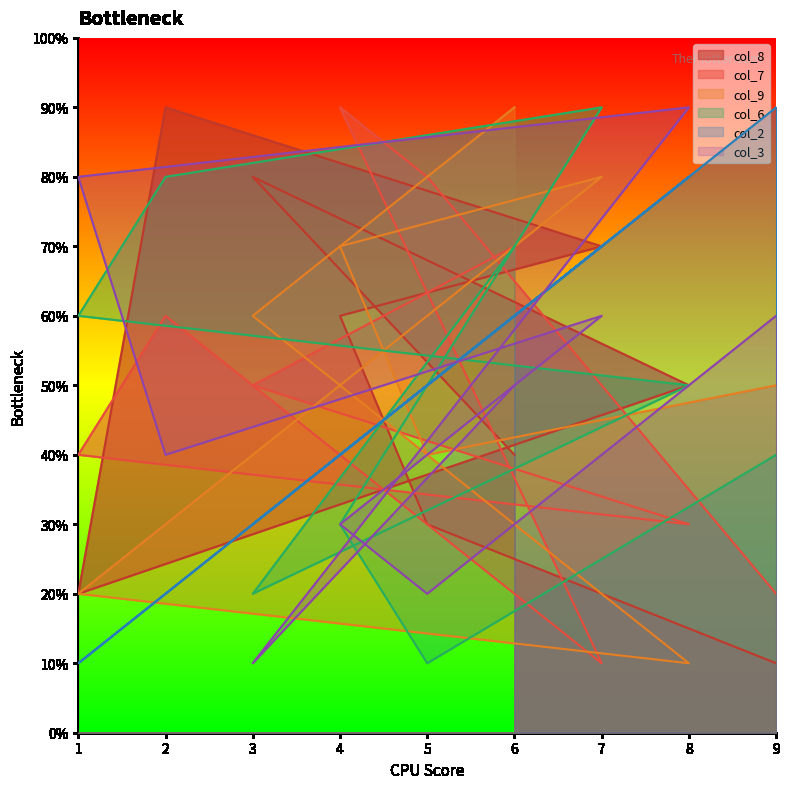

At 2, list the series in order from largest to smallest.

col_8, col_6, col_7, col_3, col_9, col_2